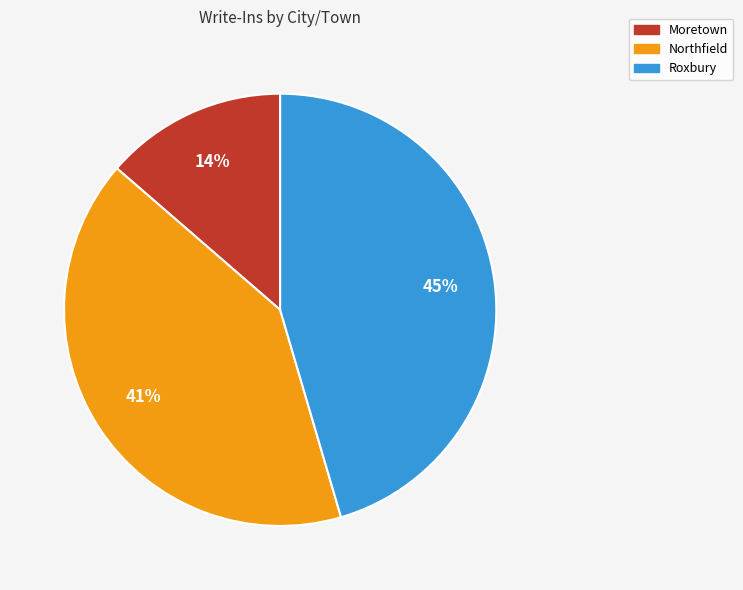

Does Roxbury account for over 50% of the chart?

No